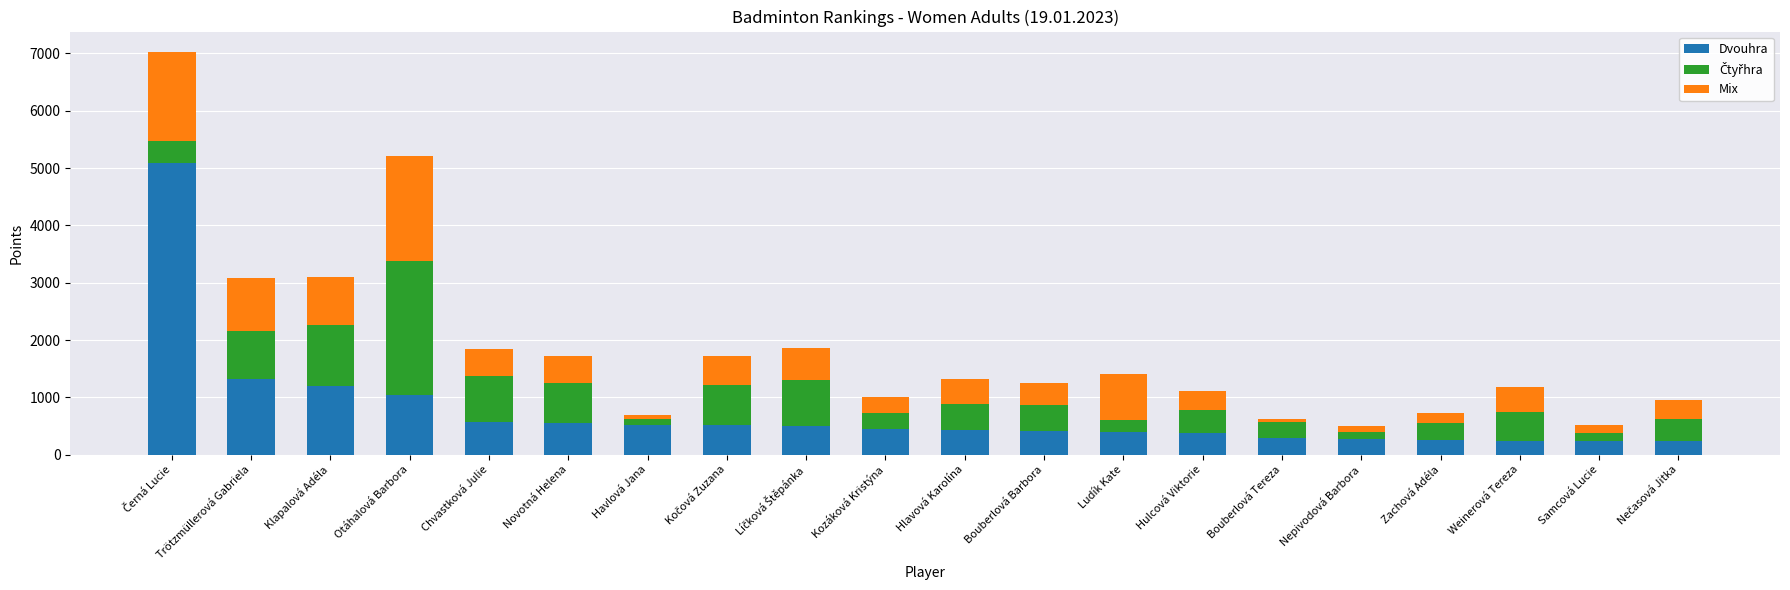

The Dvouhra series shows 1787 at Otáhalová Barbora. True or false?

False